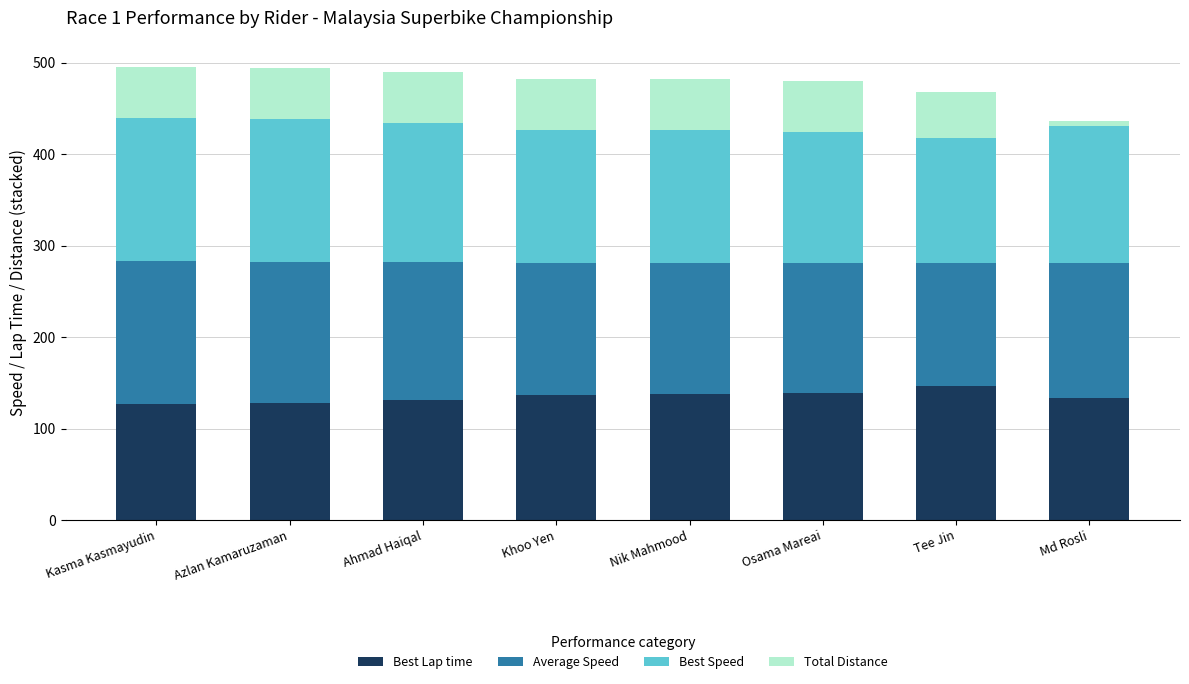

Count the number of data series in this chart.

4